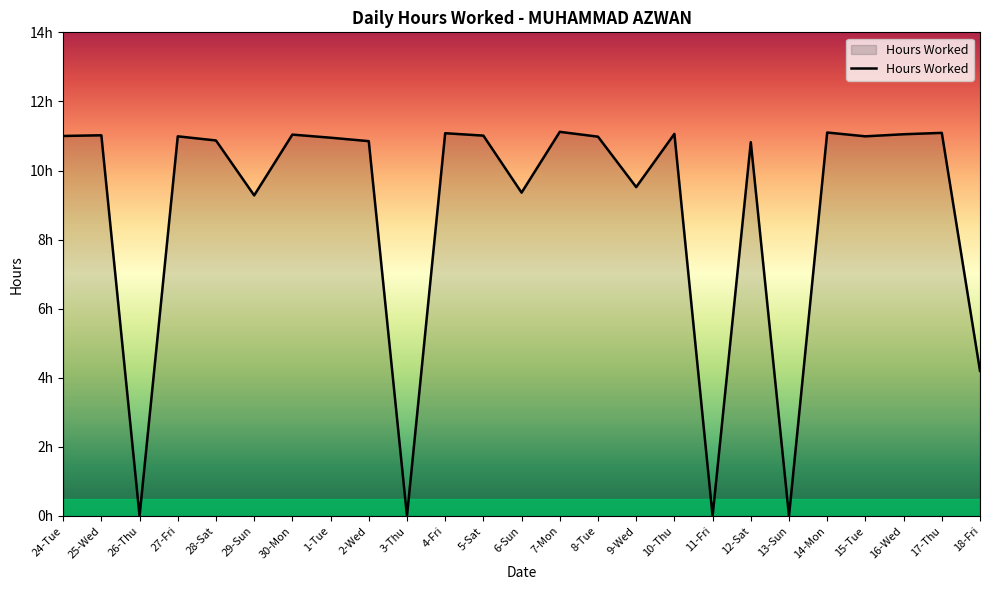

What is the change in value from 25-Wed to 14-Mon?

+0.1